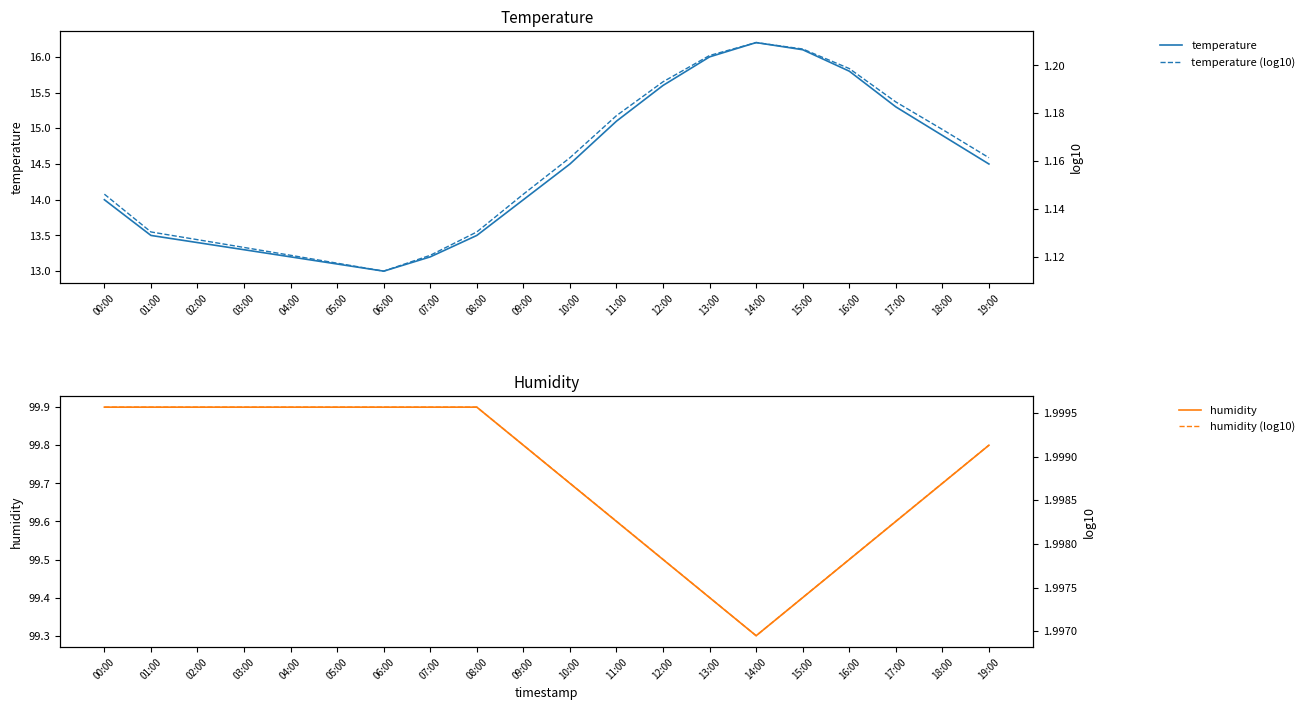

Reading left to right, extract all data points from this chart.

temperature: 00:00=14.0	01:00=13.5	02:00=13.4	03:00=13.3	04:00=13.2	05:00=13.1	06:00=13.0	07:00=13.2	08:00=13.5	09:00=14.0	10:00=14.5	11:00=15.1	12:00=15.6	13:00=16.0	14:00=16.2	15:00=16.1	16:00=15.8	17:00=15.3	18:00=14.9	19:00=14.5
humidity: 00:00=99.9	01:00=99.9	02:00=99.9	03:00=99.9	04:00=99.9	05:00=99.9	06:00=99.9	07:00=99.9	08:00=99.9	09:00=99.8	10:00=99.7	11:00=99.6	12:00=99.5	13:00=99.4	14:00=99.3	15:00=99.4	16:00=99.5	17:00=99.6	18:00=99.7	19:00=99.8
temperature (log10): 00:00=1.1	01:00=1.1	02:00=1.1	03:00=1.1	04:00=1.1	05:00=1.1	06:00=1.1	07:00=1.1	08:00=1.1	09:00=1.1	10:00=1.2	11:00=1.2	12:00=1.2	13:00=1.2	14:00=1.2	15:00=1.2	16:00=1.2	17:00=1.2	18:00=1.2	19:00=1.2
humidity (log10): 00:00=2.0	01:00=2.0	02:00=2.0	03:00=2.0	04:00=2.0	05:00=2.0	06:00=2.0	07:00=2.0	08:00=2.0	09:00=2.0	10:00=2.0	11:00=2.0	12:00=2.0	13:00=2.0	14:00=2.0	15:00=2.0	16:00=2.0	17:00=2.0	18:00=2.0	19:00=2.0